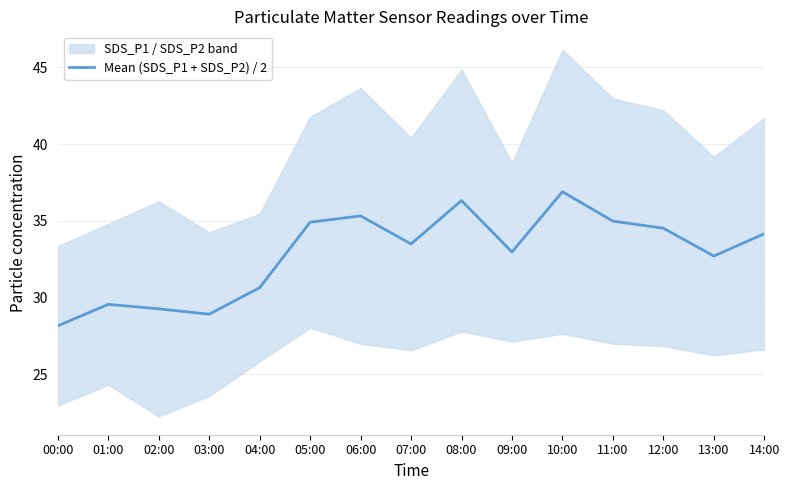

Where is the data nearest to the value 32?

13:00